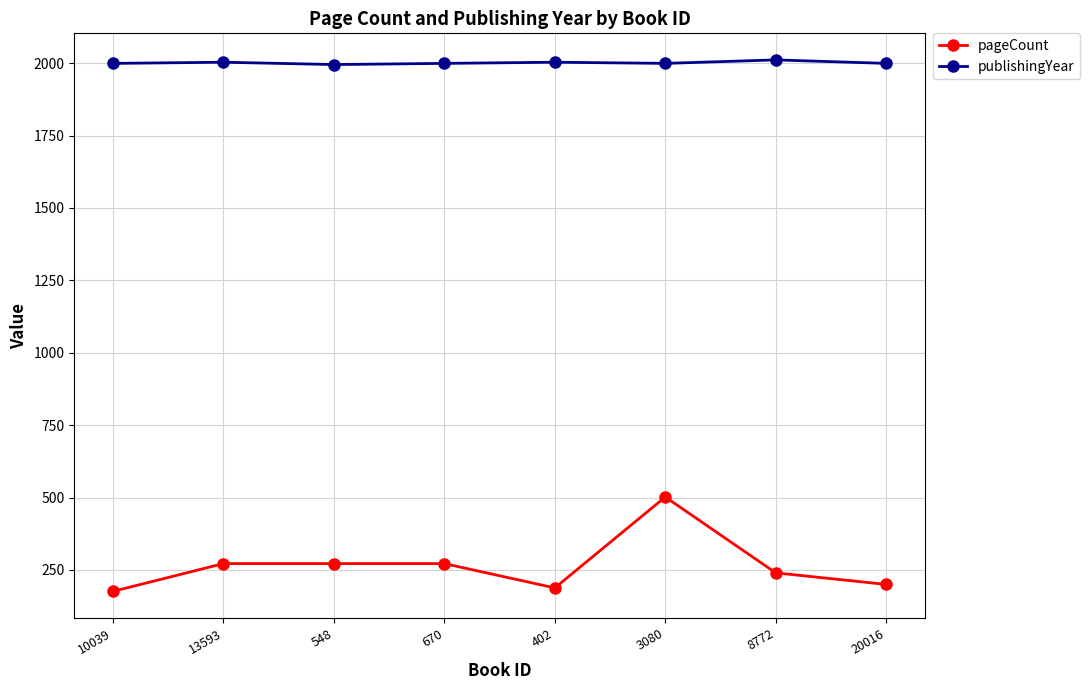

What is the sum of all publishingYear values?

16008